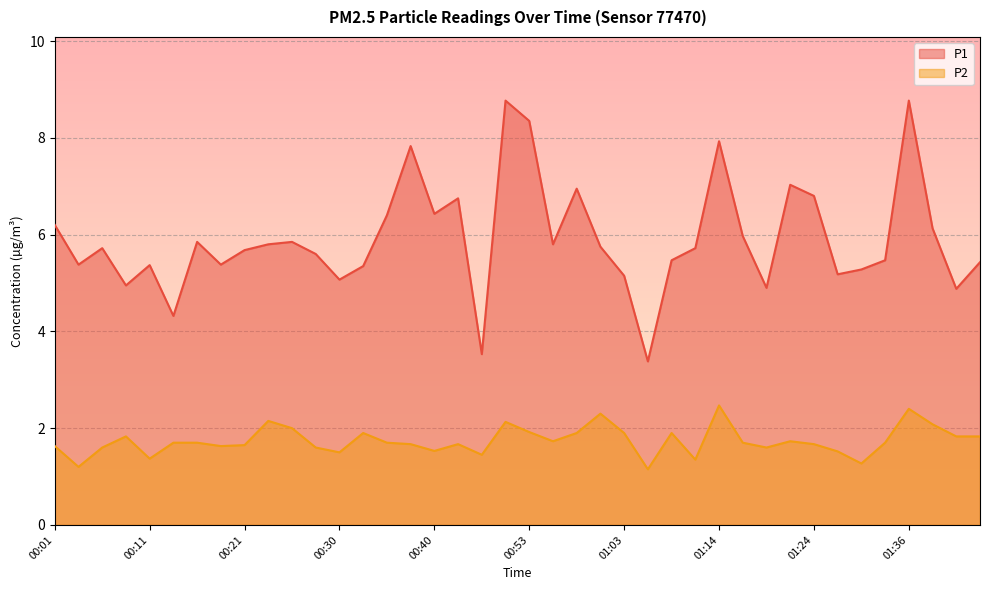

Rank the series by their maximum value, from highest to lowest.

P1, P2